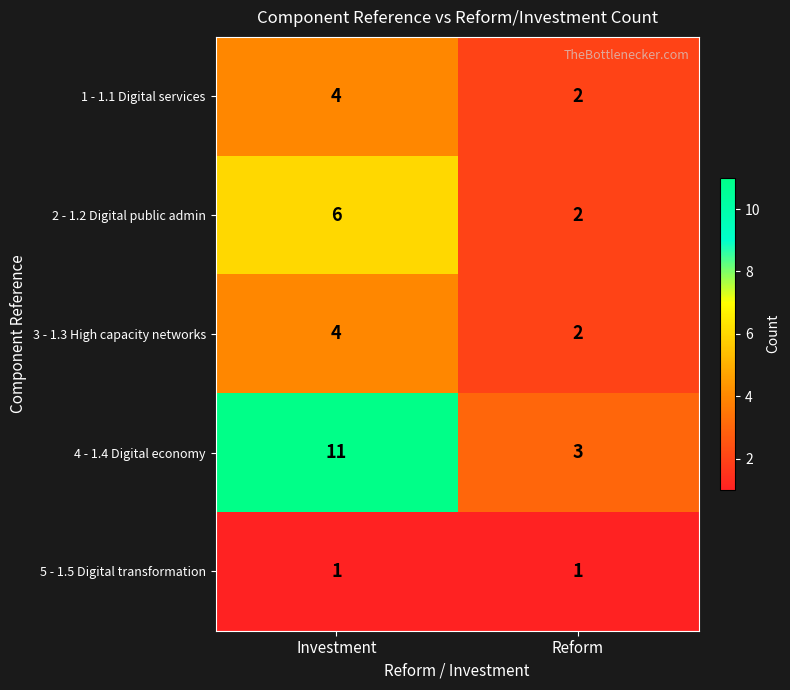

How many data points does each series have?

2